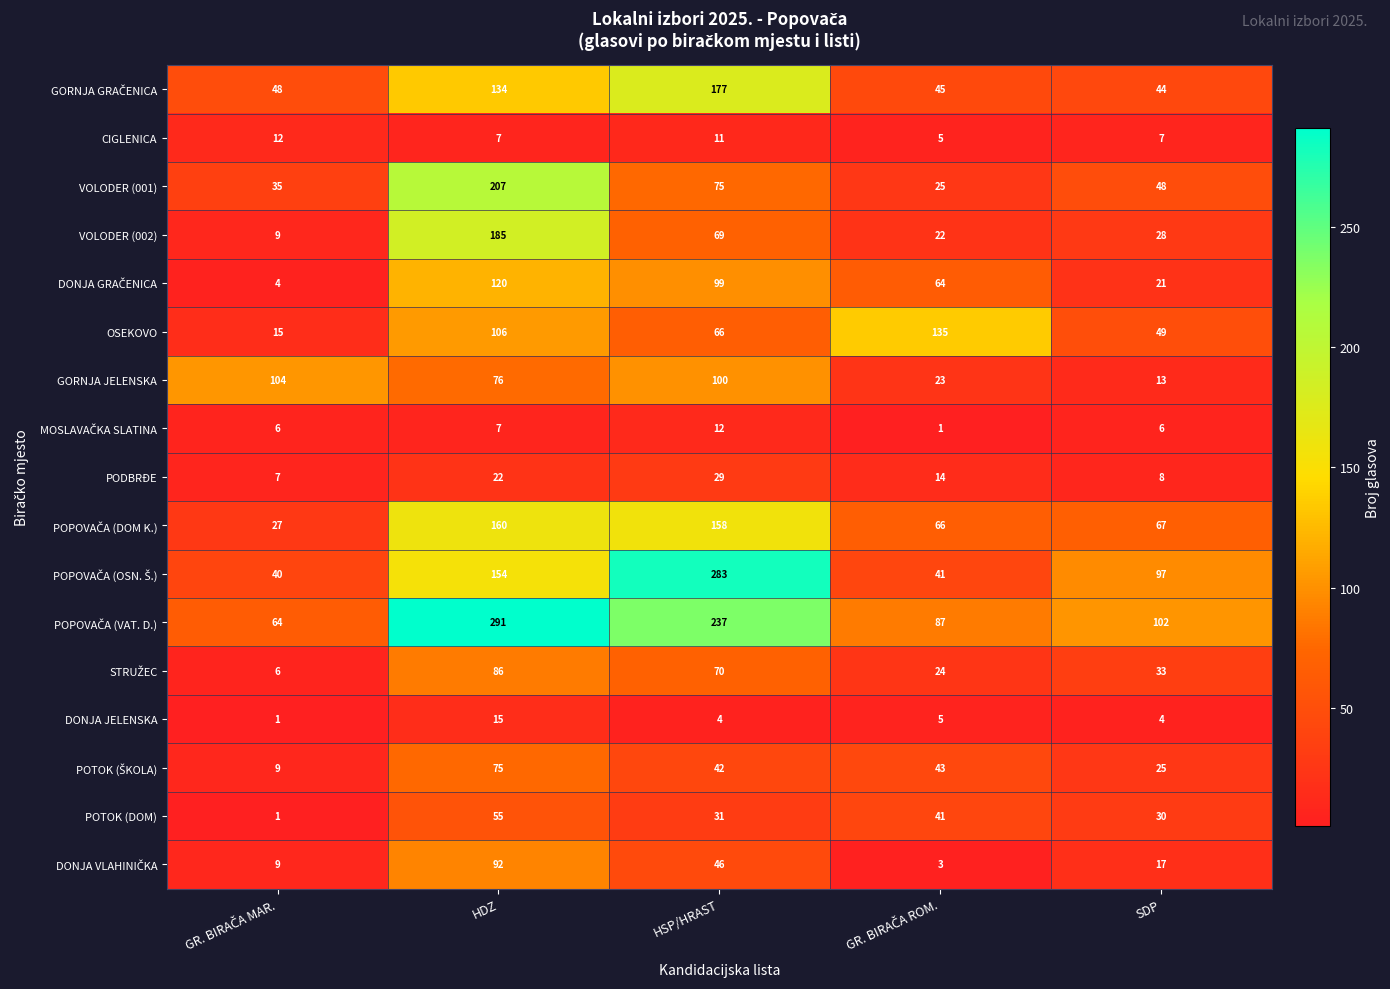

At how many categories does at least one series exceed 18?

5